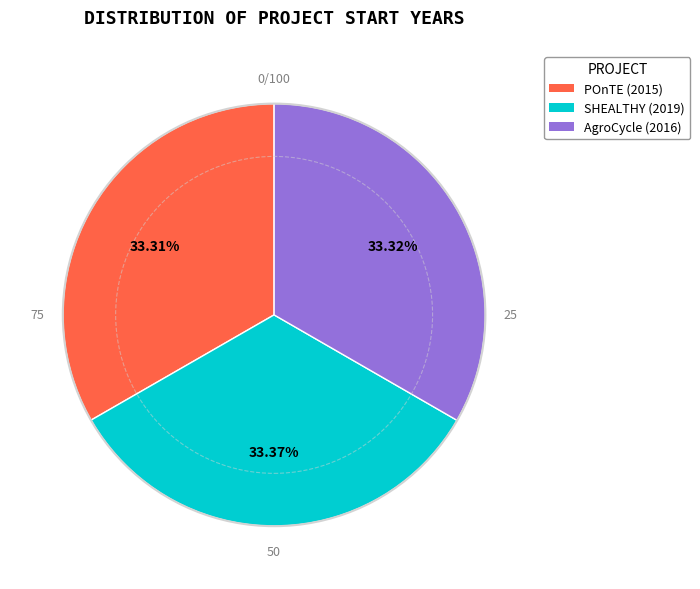

Does any single category account for the majority?

No